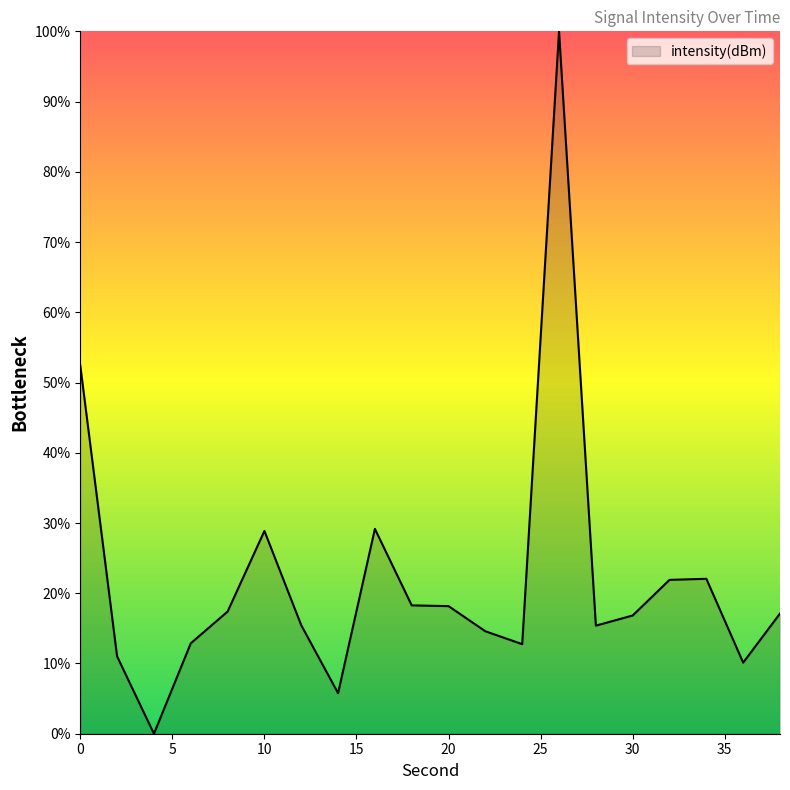

What is the difference between the maximum and minimum values?

100.0